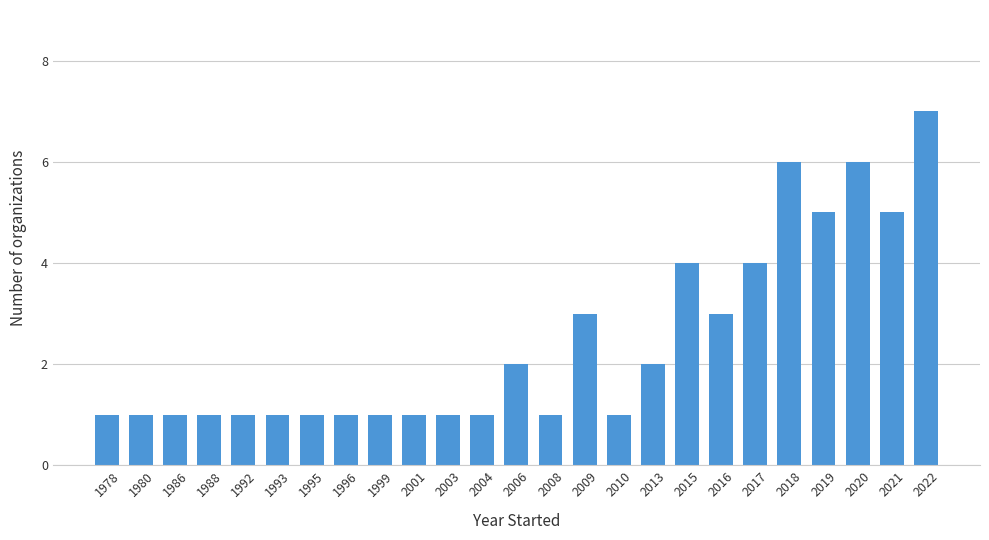

What is the sum of the values at 1999 and 2013?

3